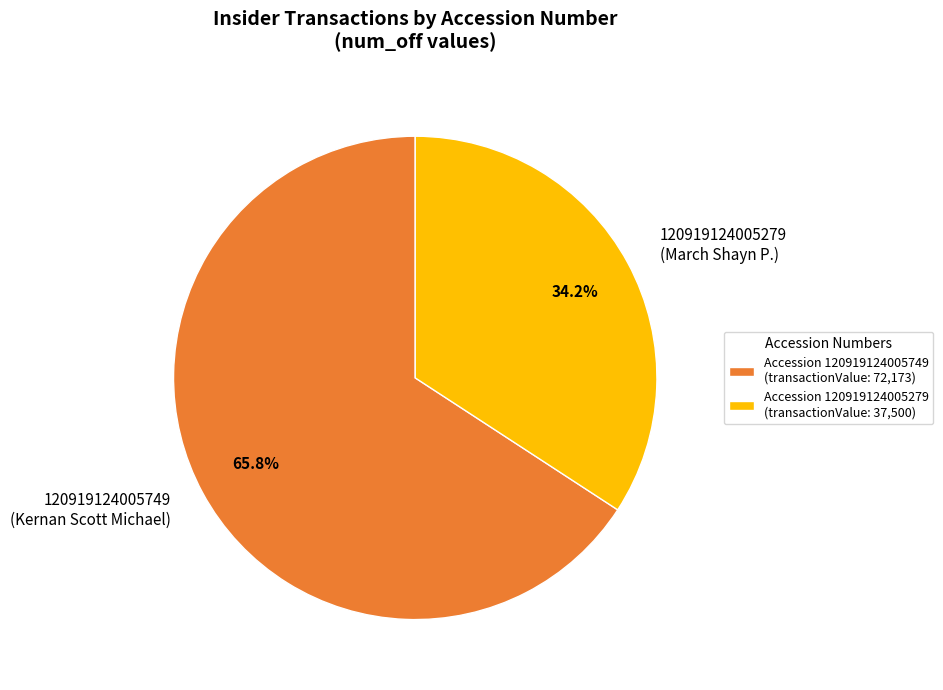

Is 120919124005279 (March Shayn P.) the majority of the pie?

No